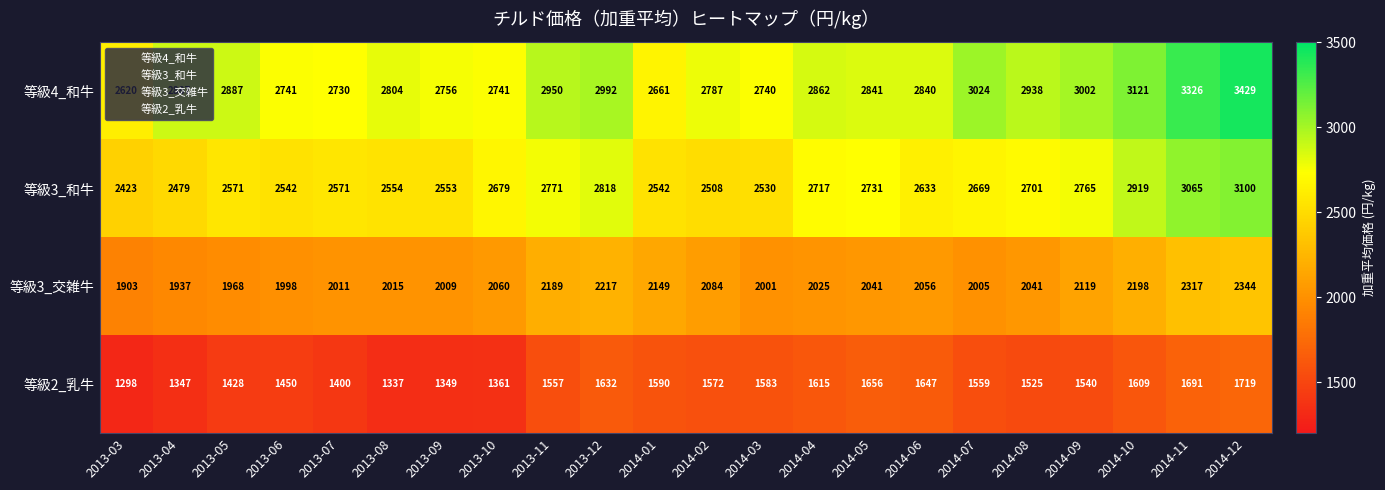

What is the difference between the 等級2_乳牛 values at 2013-11 and 2014-10?

52